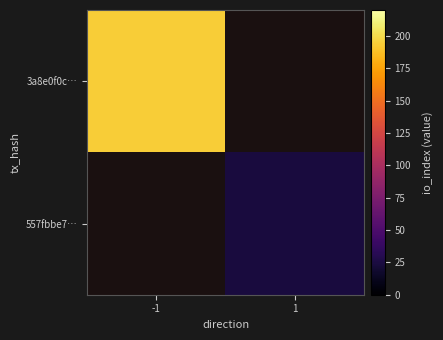

Which has a higher value, 1 or -1?

-1